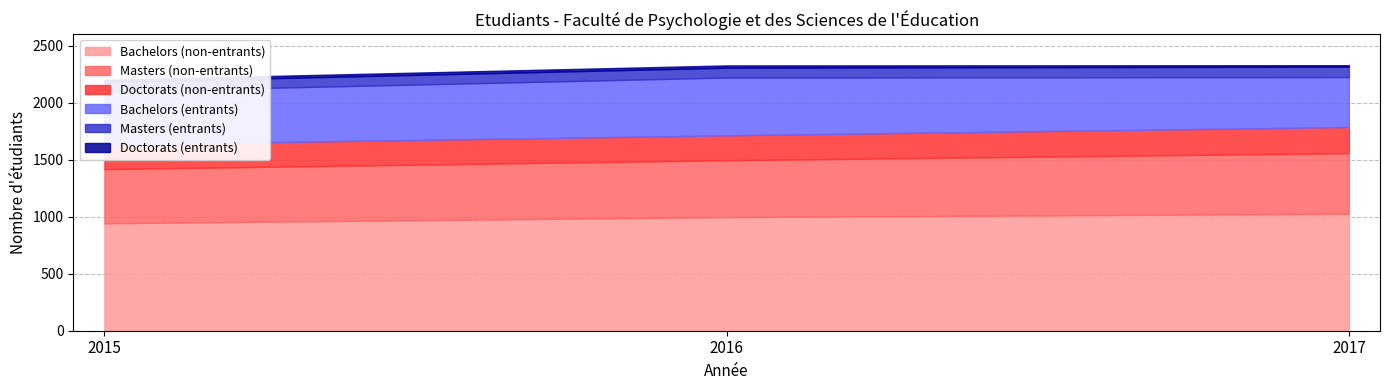

List the series in order of their peak value, lowest first.

Doctorats (entrants), Masters (entrants), Doctorats (non-entrants), Bachelors (entrants), Masters (non-entrants), Bachelors (non-entrants)